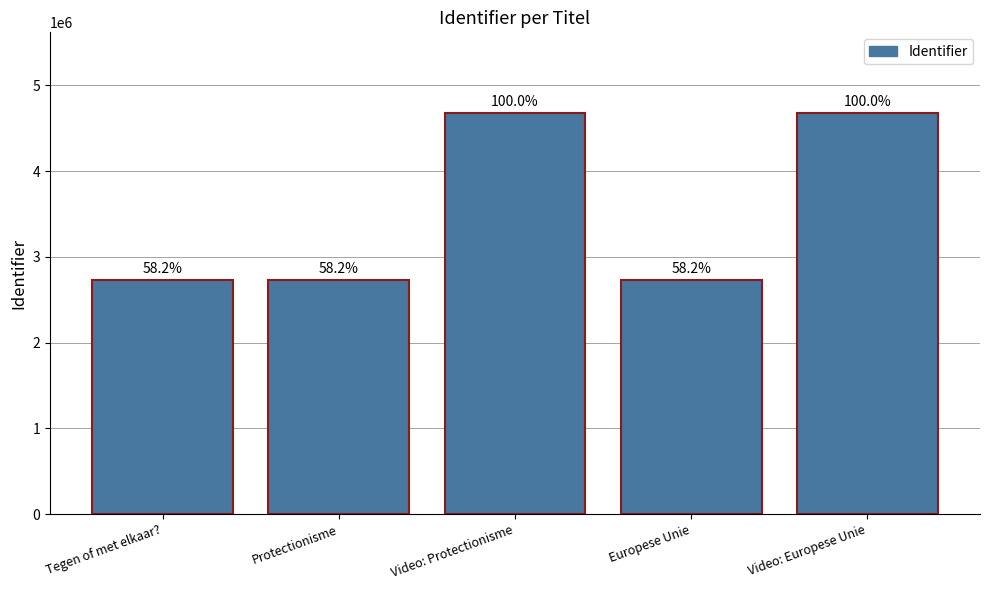

Are the bars horizontal?

No